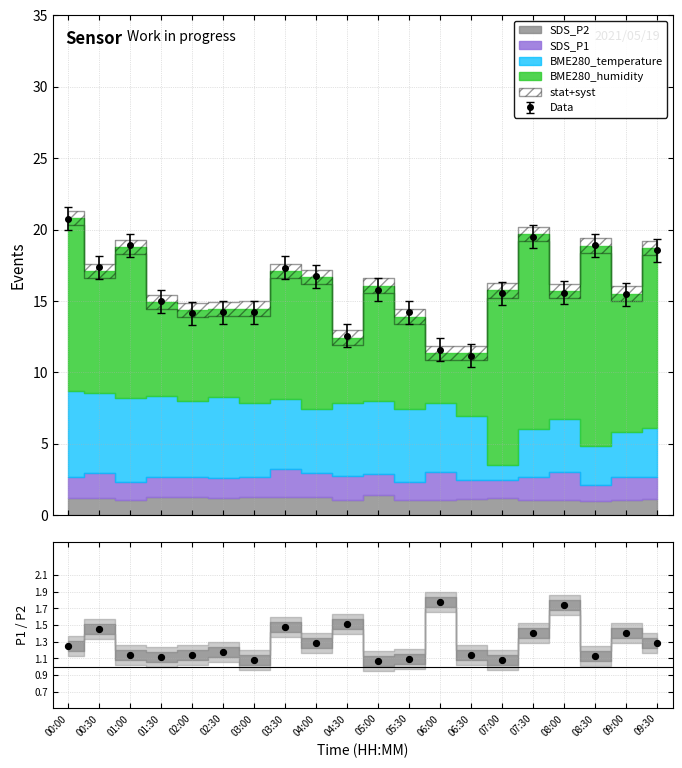

What is the value of the Data point at the 3rd from the left?

18.9